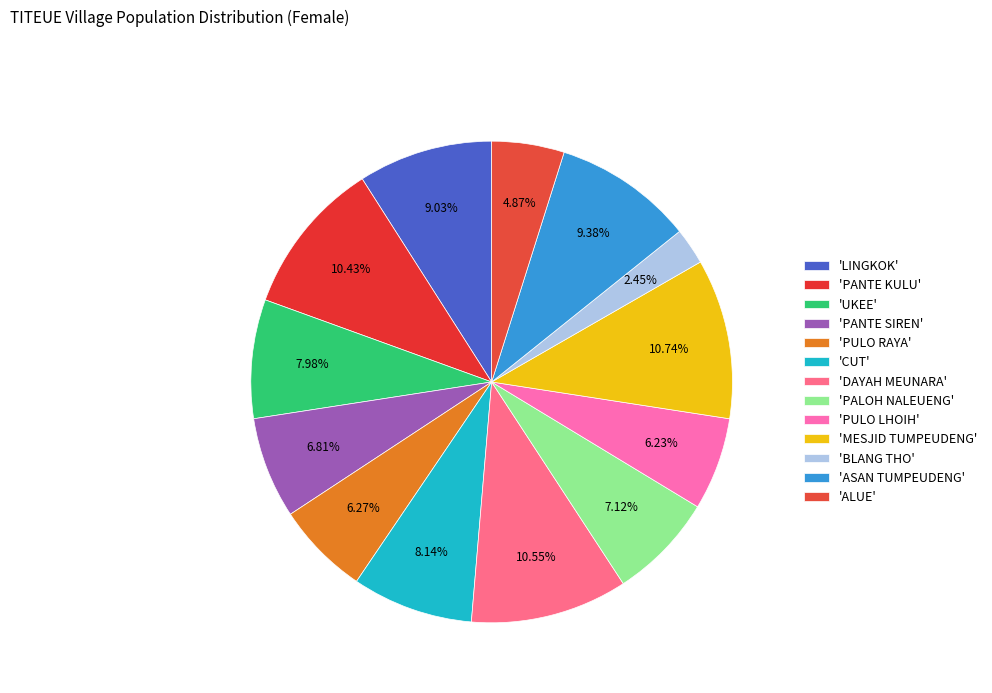

Count the number of slices in the pie.

13